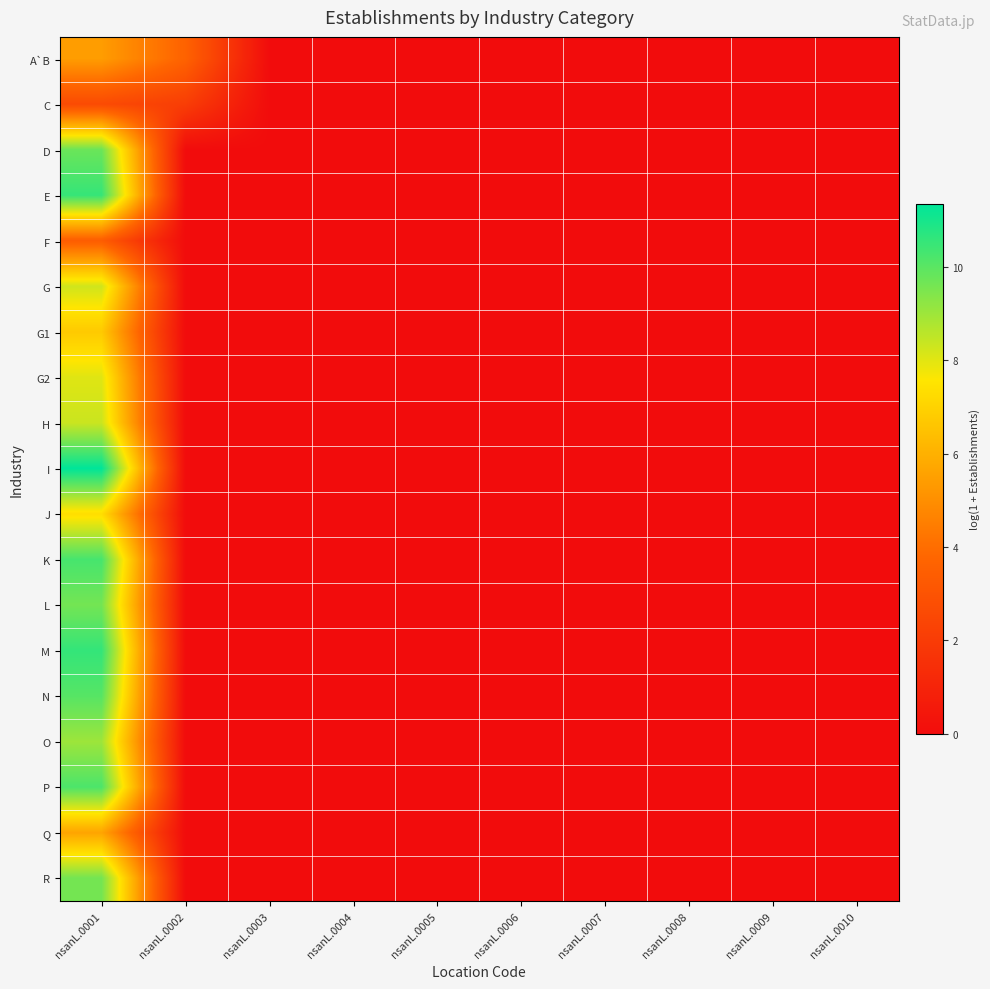

What is the total value across all series at nsanL.0002?

5.7